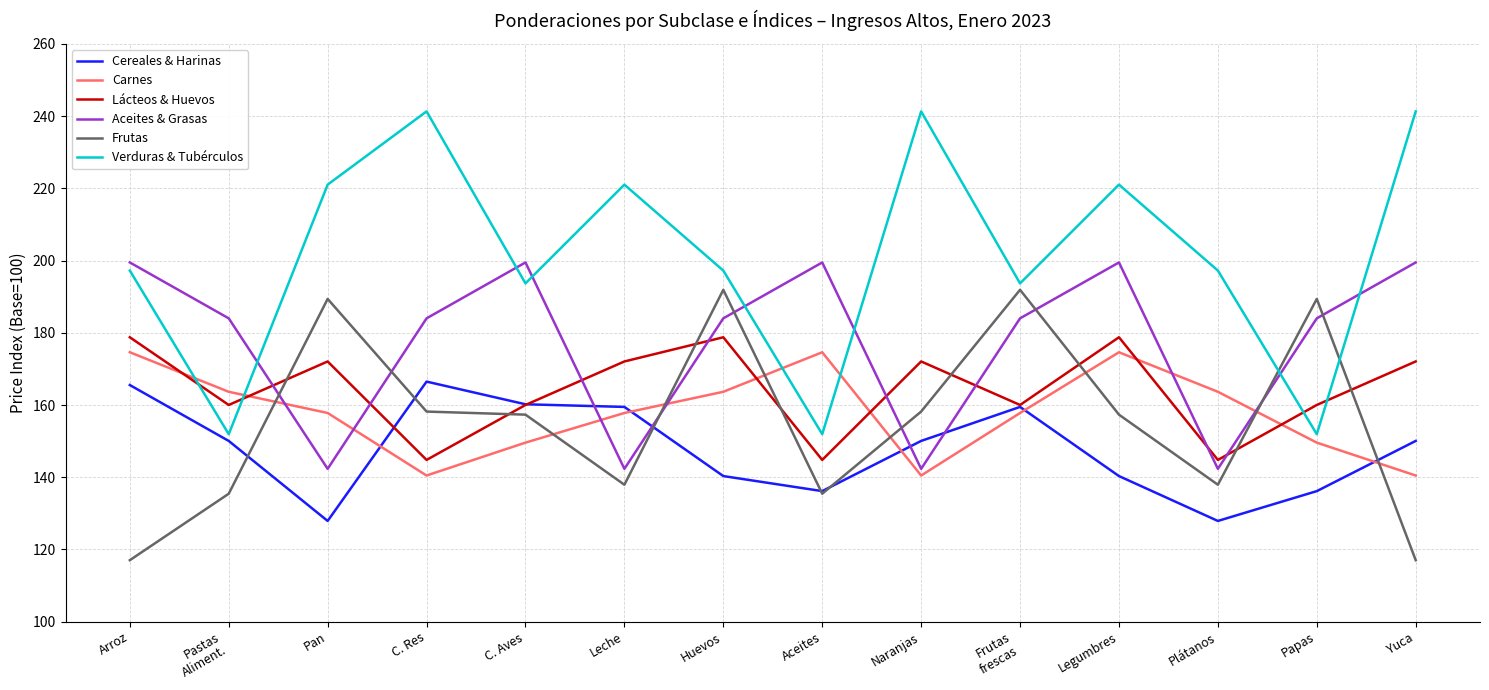

In Verduras & Tubérculos, how many points are higher than both neighbors (excluding endpoints)?

4